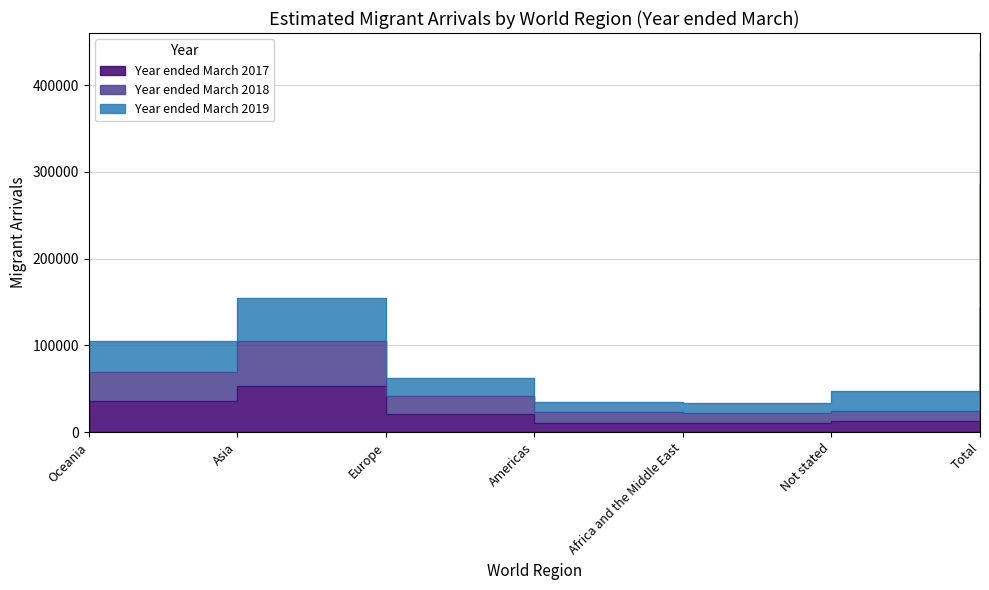

Which series has the largest total across all categories?

Year ended March 2019